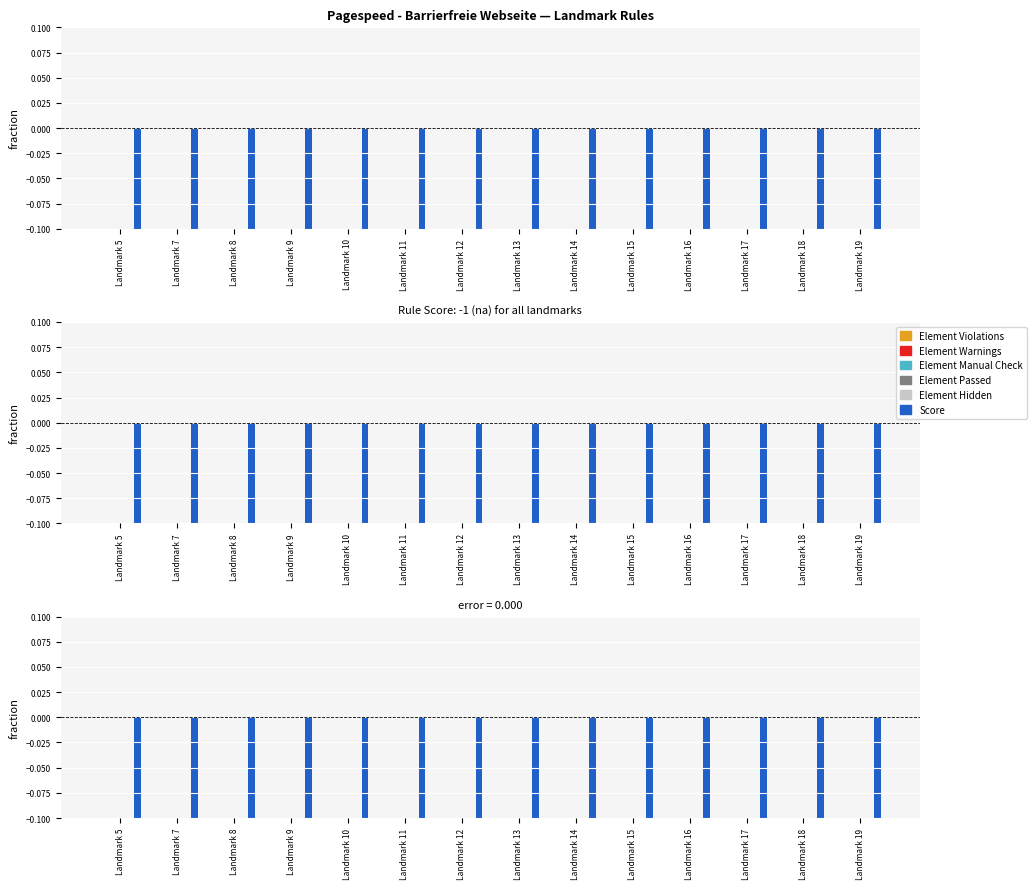

At which label is Element Manual Check closest to 0?

Landmark 5